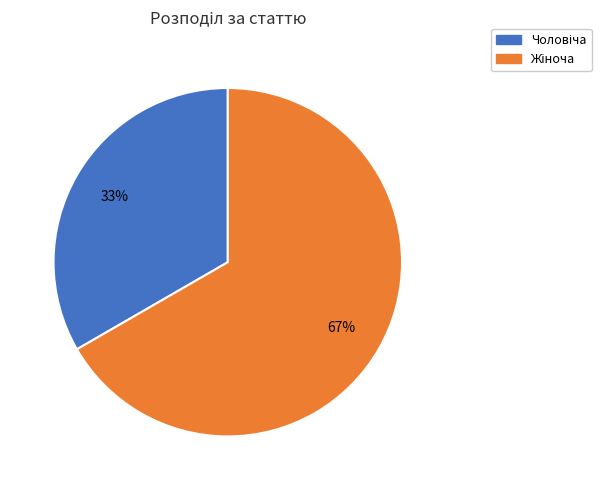

To the nearest percent, what is the average slice percentage?

50%